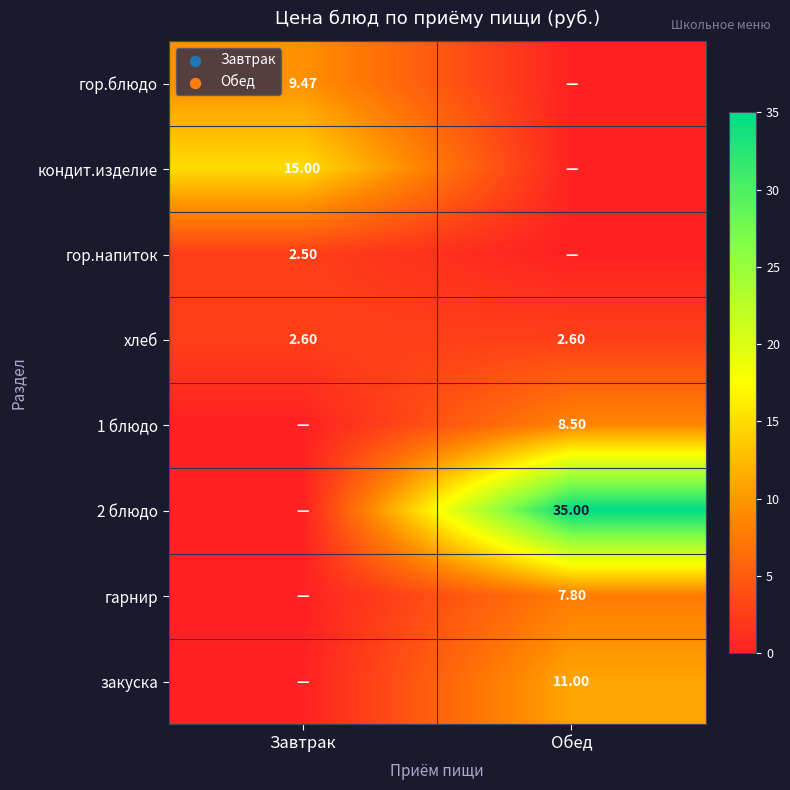

Is the value of гор.блюдо at Завтрак greater than the value of закуска at Обед?

No